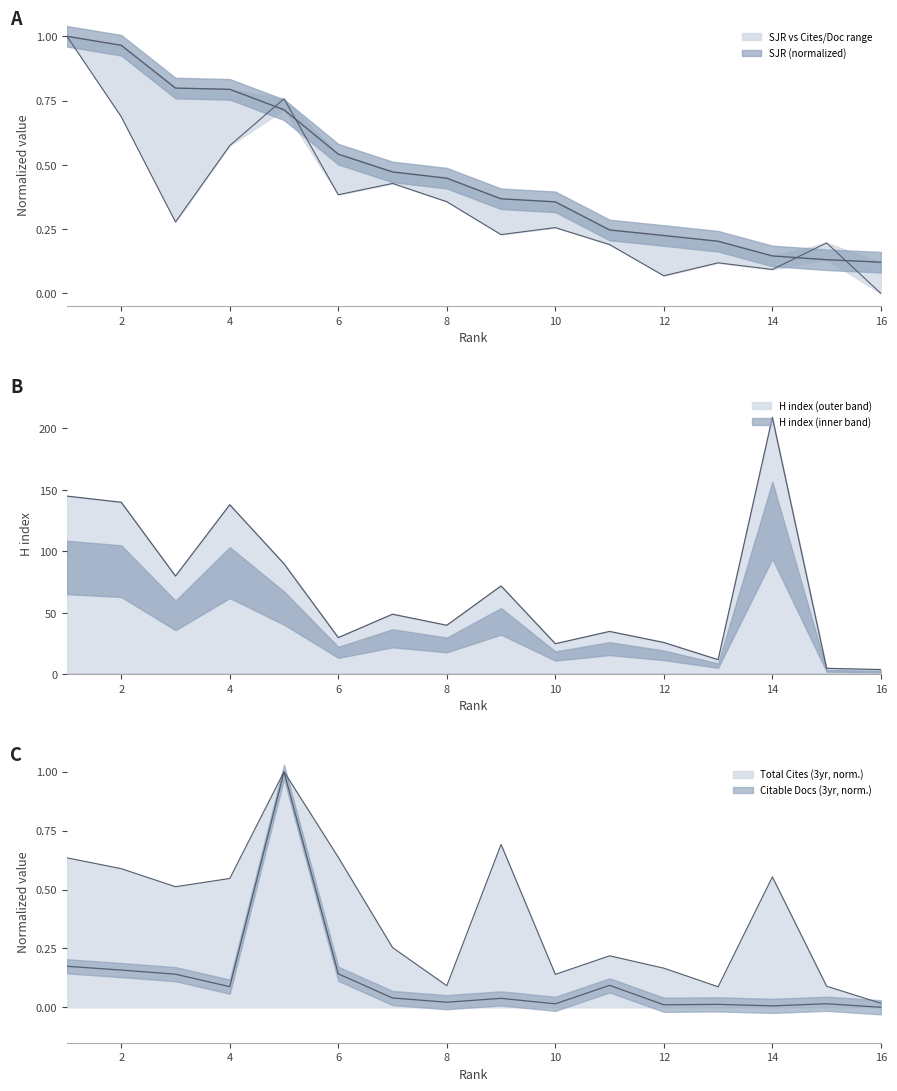

The value of H index at 6 is 30.0. True or false?

True